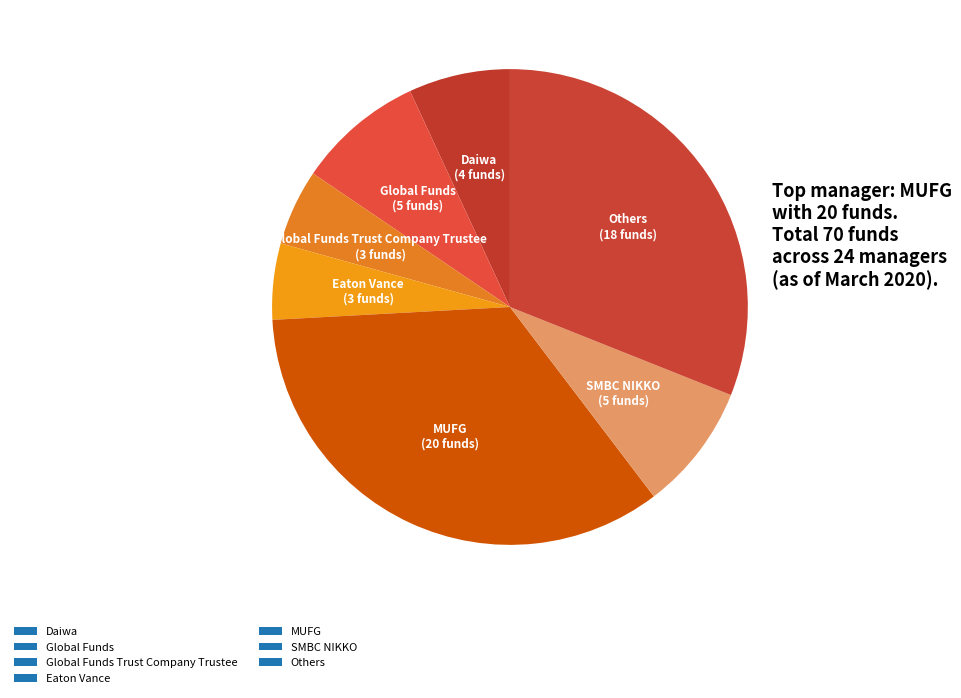

How many segments does this pie chart have?

7